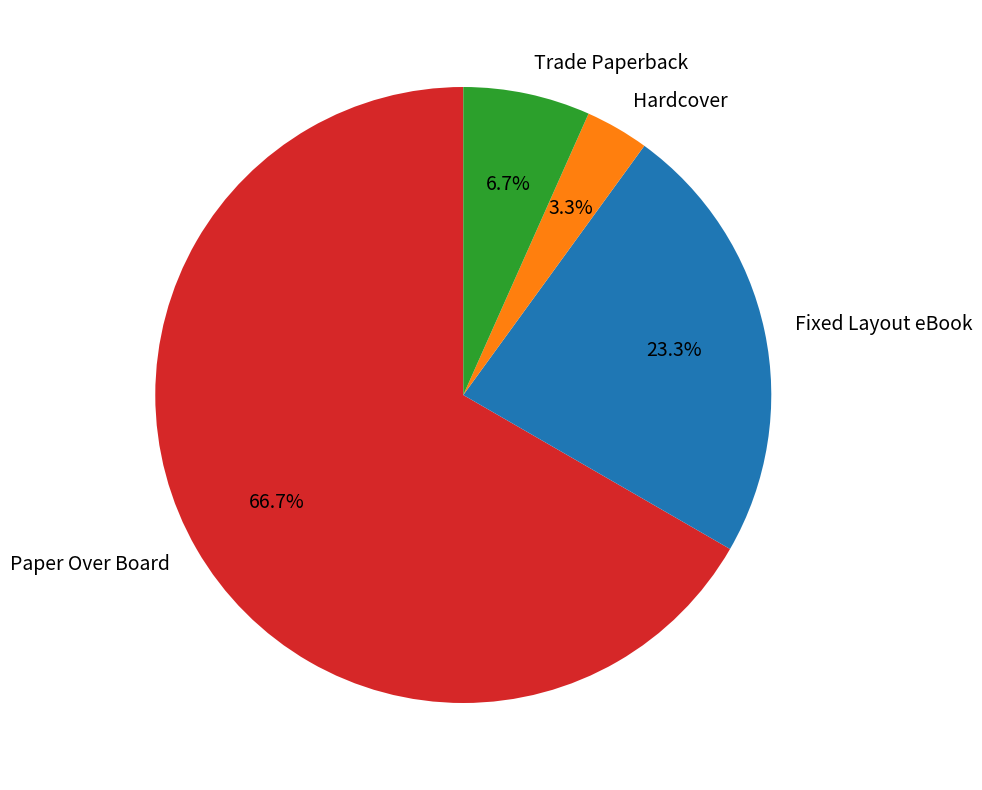

Which category has the smallest portion of the pie?

Hardcover